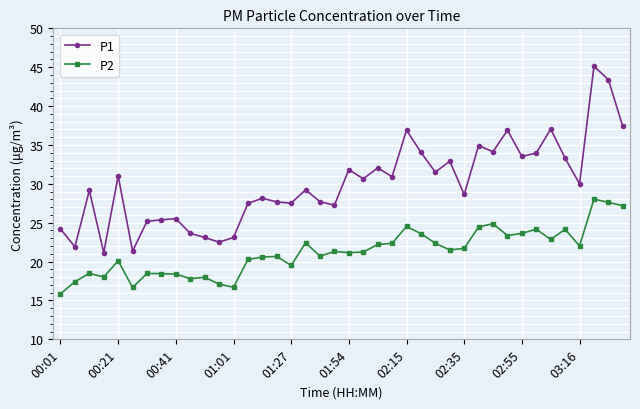

Which series has the largest total across all categories?

P1